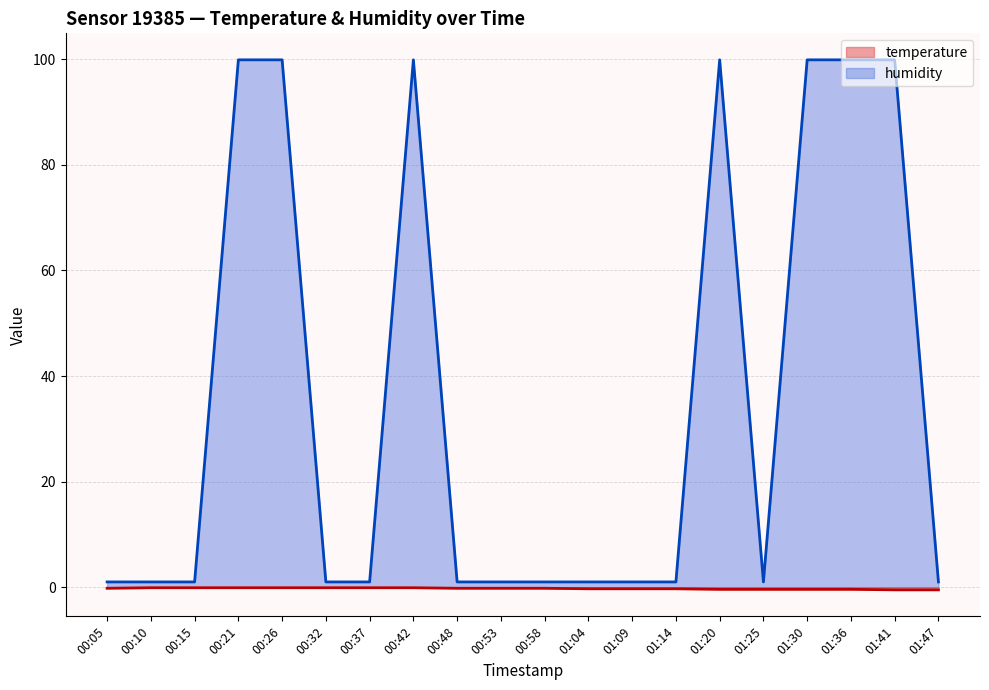

What is the minimum value for temperature?

-0.5